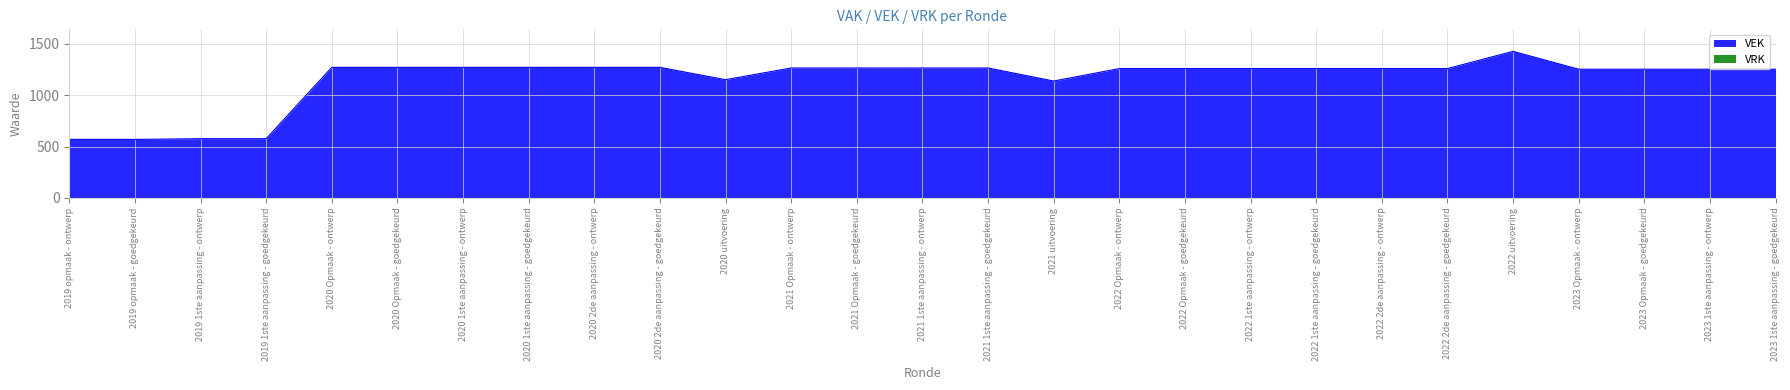

How many interior local valleys (lower than both neighbors) does the data have?

2